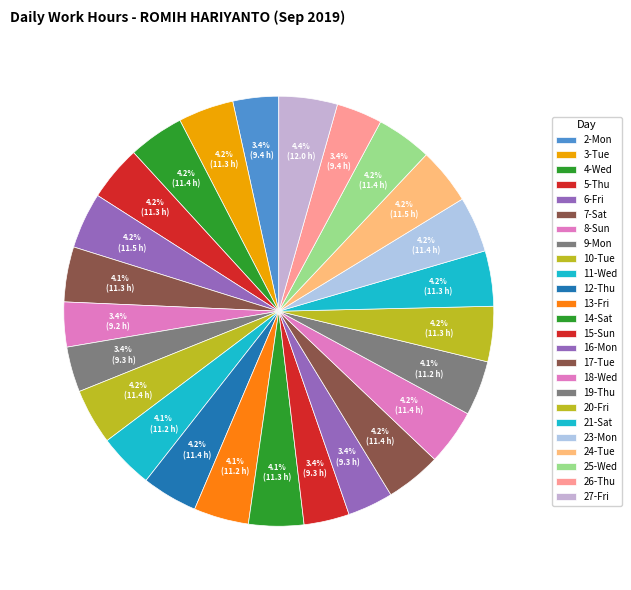

What portion of the pie excludes 9-Mon?

96.6%